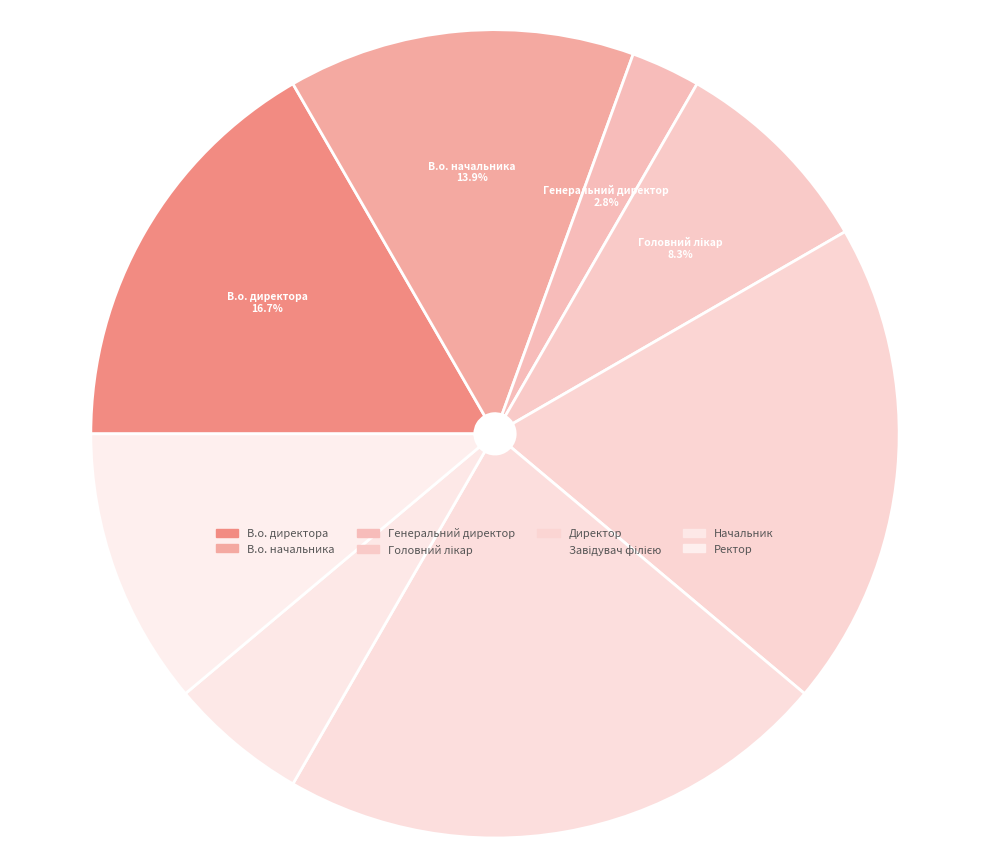

How many slices are in this pie chart?

8